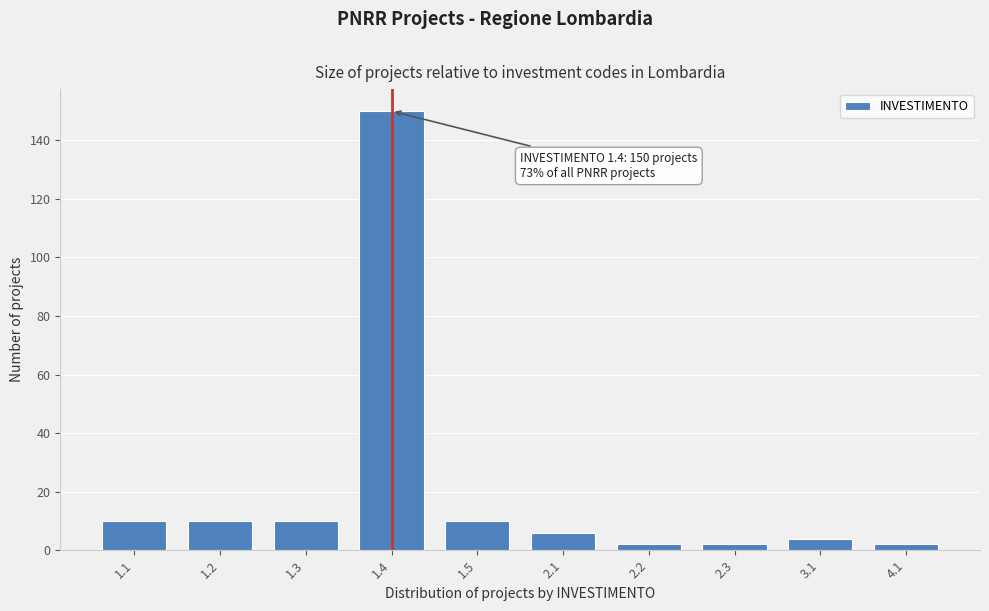

Reading left to right, extract all data points from this chart.

1.1=10	1.2=10	1.3=10	1.4=150	1.5=10	2.1=6	2.2=2	2.3=2	3.1=4	4.1=2